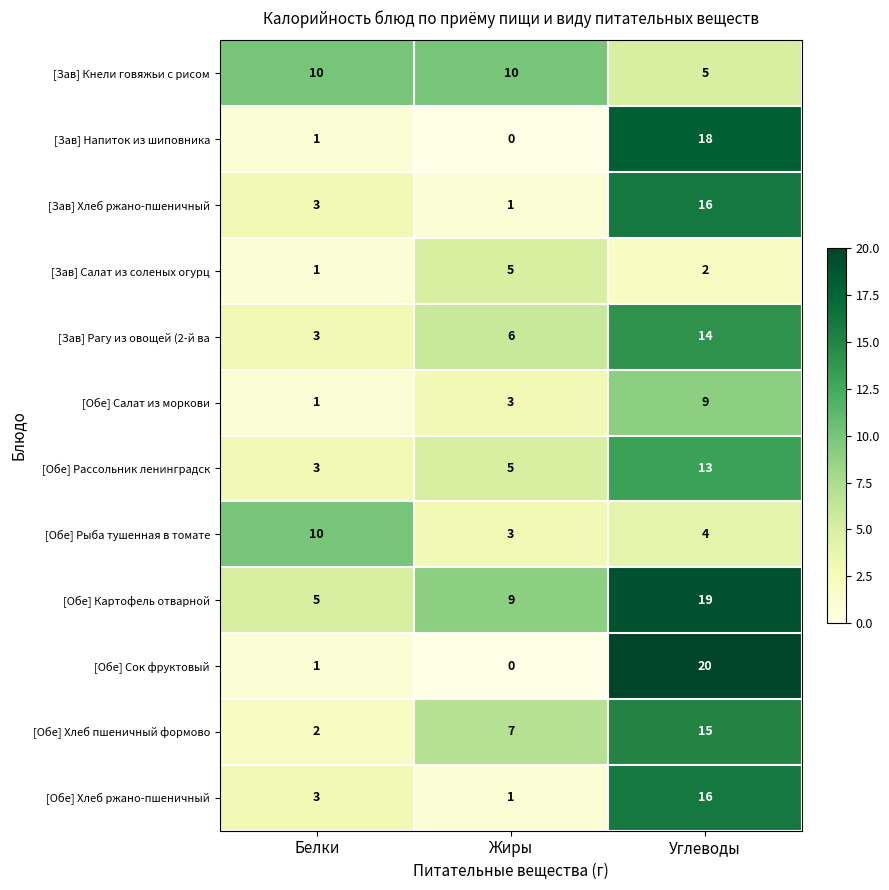

How many data points does each series have?

3